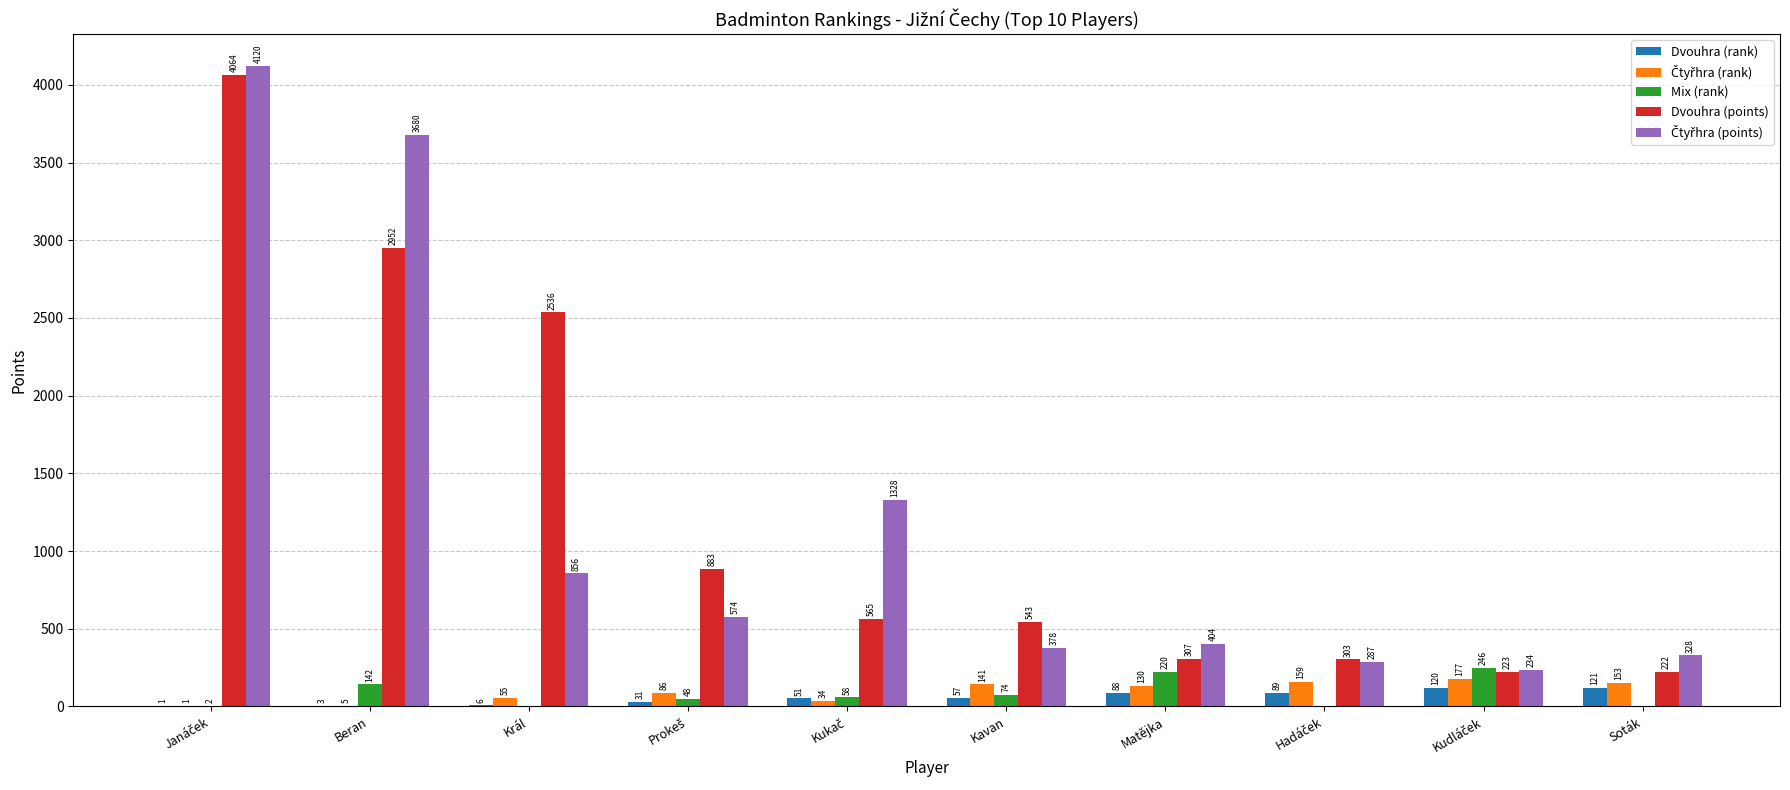

The Dvouhra (rank) series shows 88 at Matějka. True or false?

True